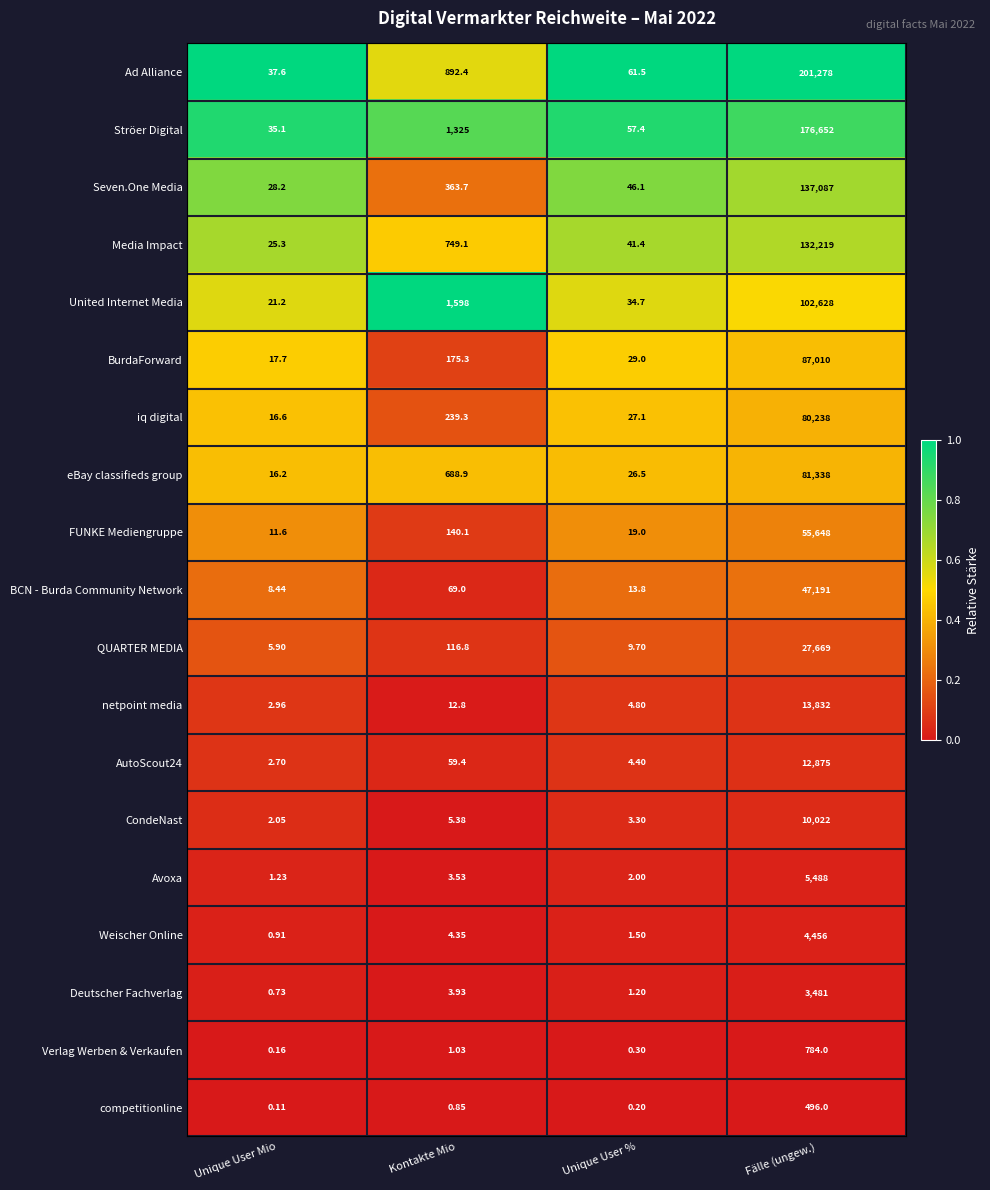

How many categories are shown in the chart?

4